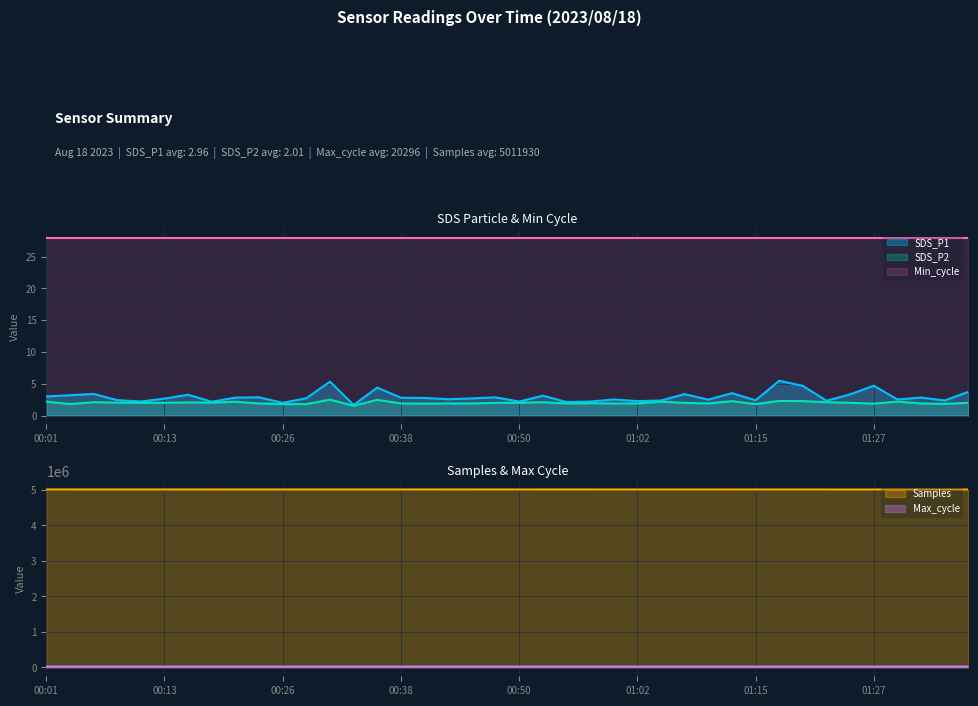

At which category is the sum across all series the highest?

00:01